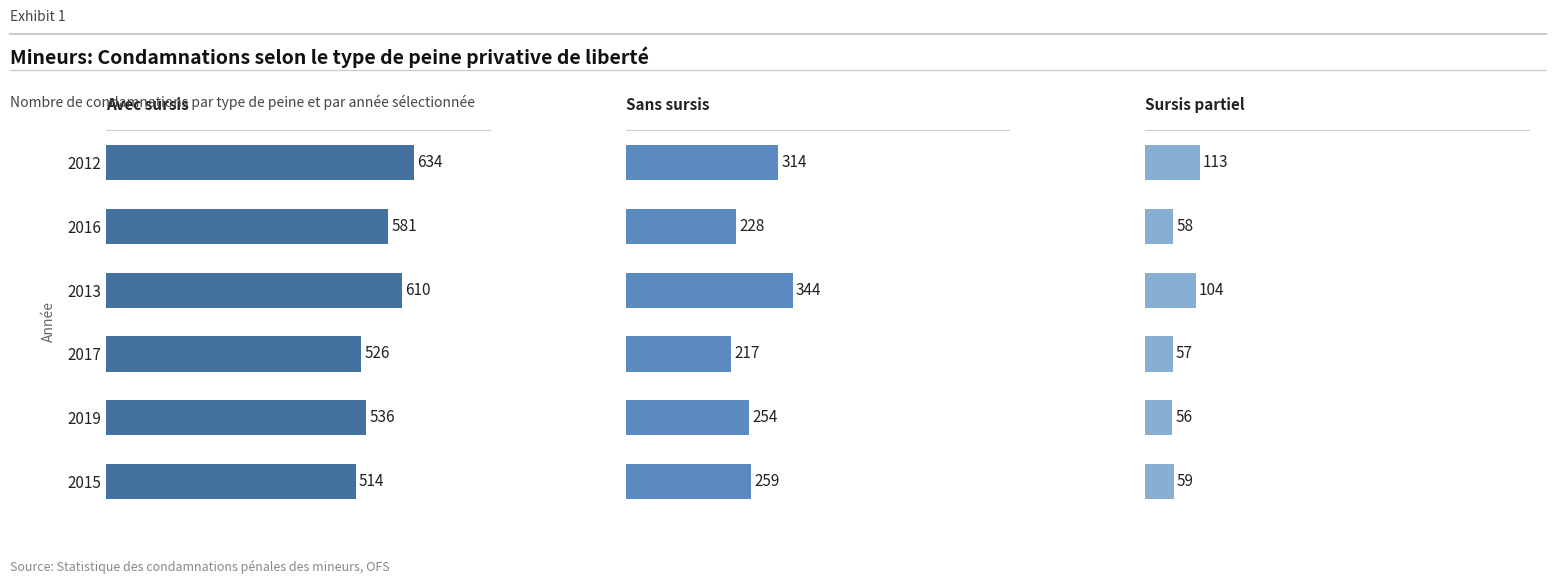

List the series in order of their peak value, lowest first.

Peine privative de liberté avec SURSIS (partiel), Peine privative de liberté SANS SURSIS, Peine privative de liberté AVEC SURSIS